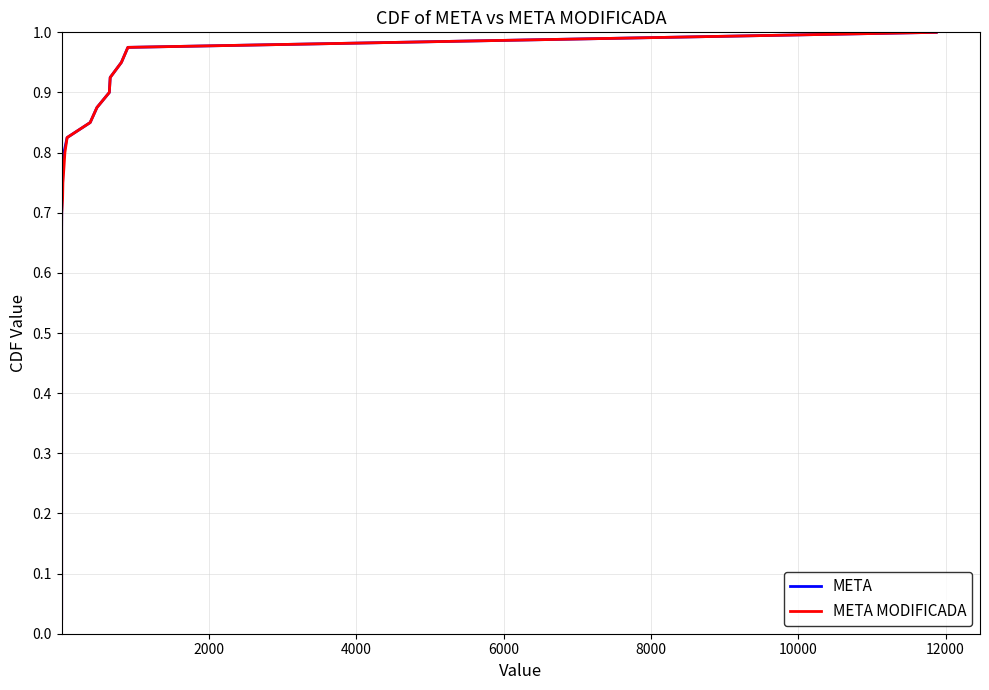

True or false: META and META MODIFICADA intersect in this chart.

False